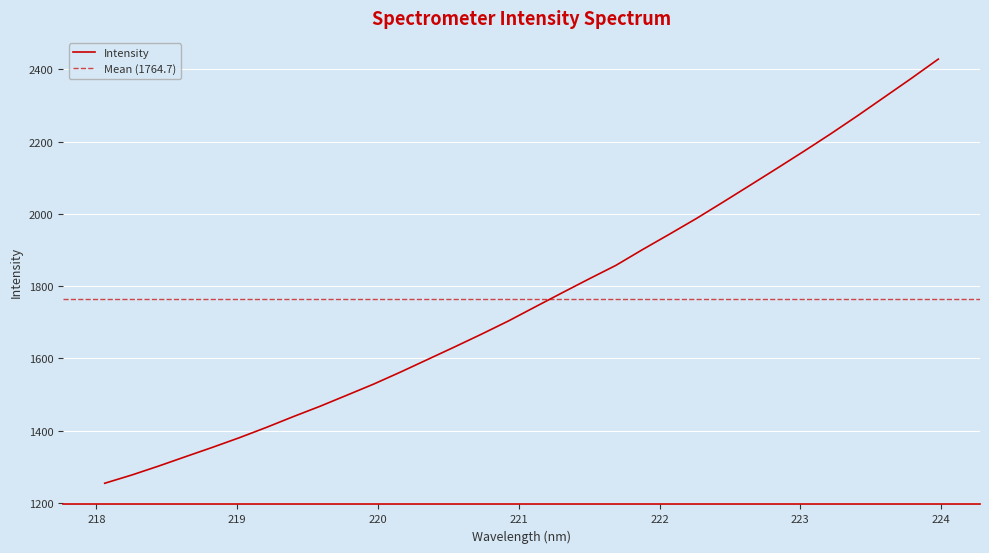

What is the greatest value displayed?

2428.6